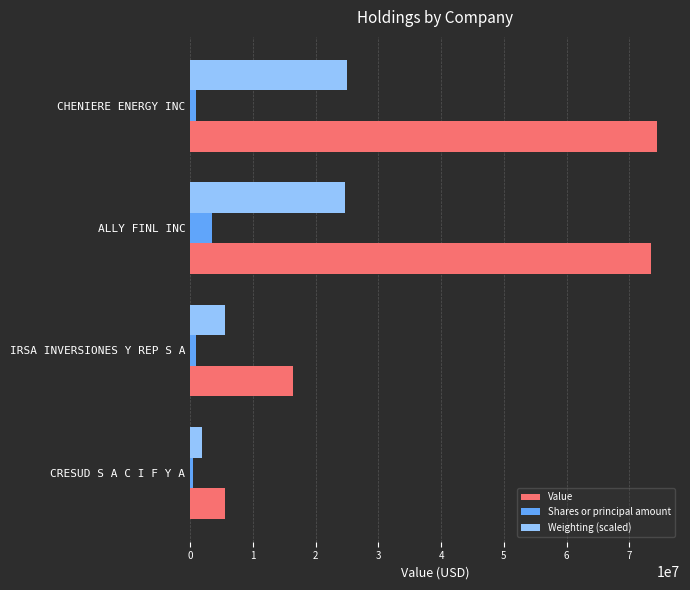

At how many categories does at least one series exceed 55558336?

2